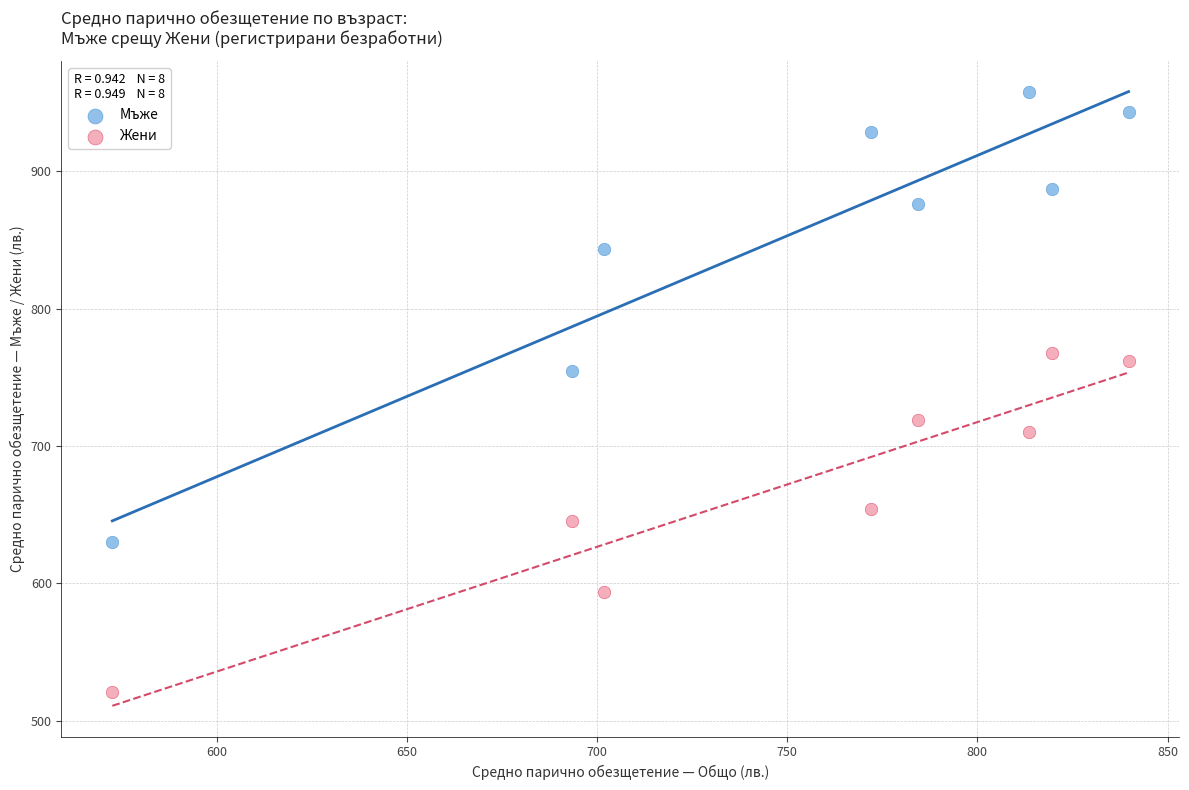

Which series contains the highest Y value?

Мъже